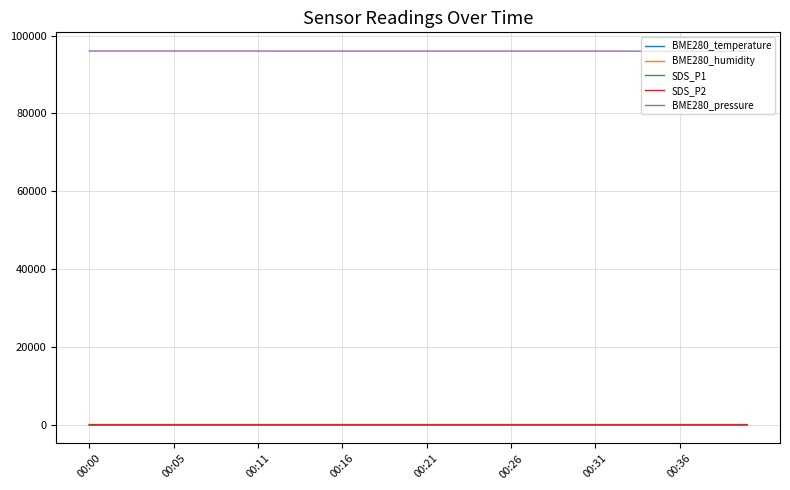

True or false: BME280_temperature and BME280_pressure intersect in this chart.

False